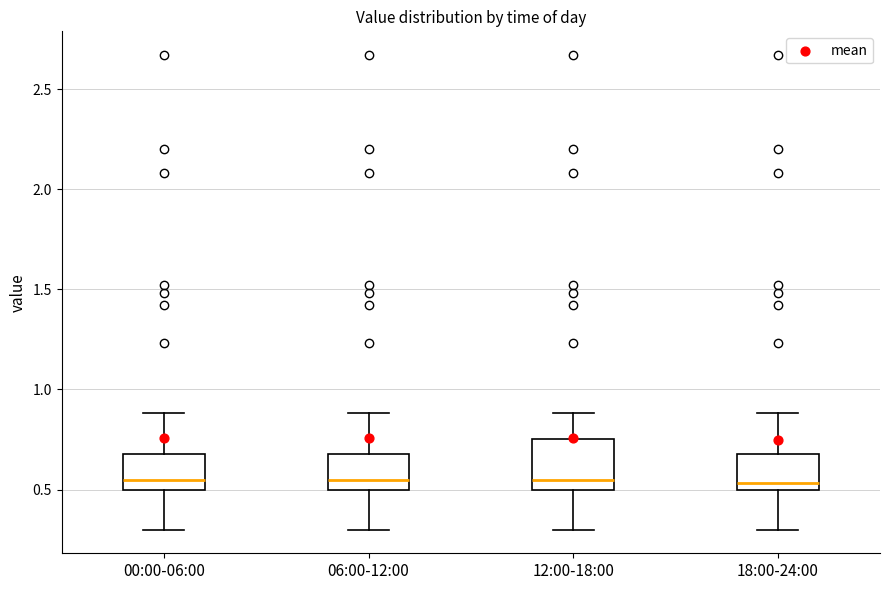

Reading left to right, read every box against the y-axis: the position of its median line, the range the box covers, and the ends of its whiskers. The values are not printed on the chart, so give them approximately, as read against the axis.

00:00-06:00: median 0.55, box 0.50 to 0.70, whiskers 0.30 to 0.90
06:00-12:00: median 0.55, box 0.50 to 0.70, whiskers 0.30 to 0.90
12:00-18:00: median 0.55, box 0.50 to 0.75, whiskers 0.30 to 0.90
18:00-24:00: median 0.55, box 0.50 to 0.70, whiskers 0.30 to 0.90